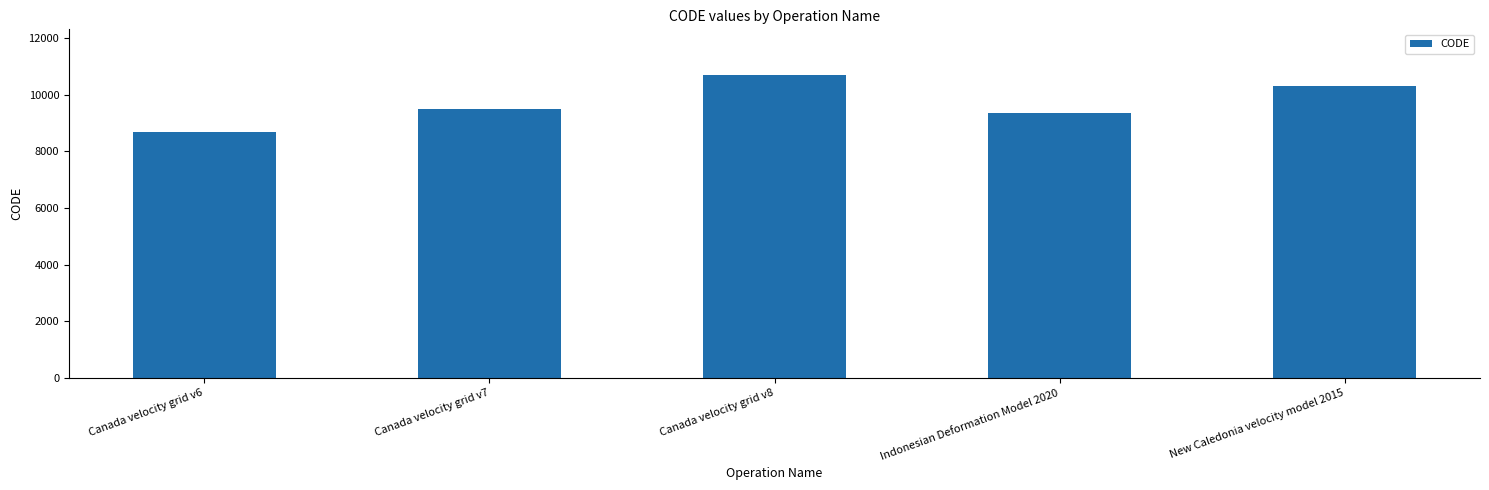

Rank the categories by value from highest to lowest.

Canada velocity grid v8, New Caledonia velocity model 2015, Canada velocity grid v7, Indonesian Deformation Model 2020, Canada velocity grid v6